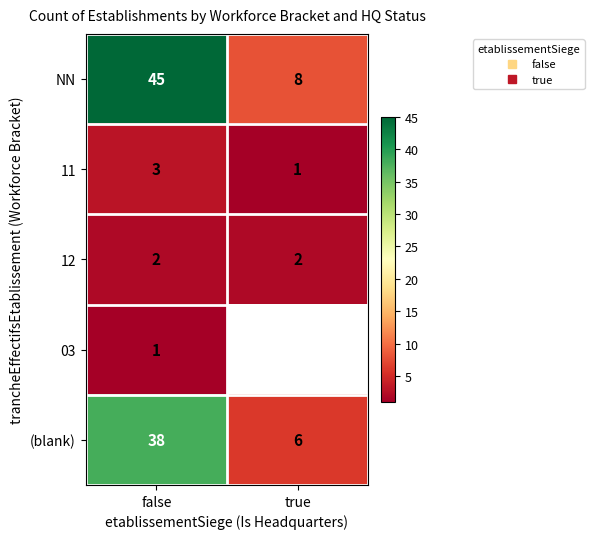

Where is 03 nearest to the value 1?

false